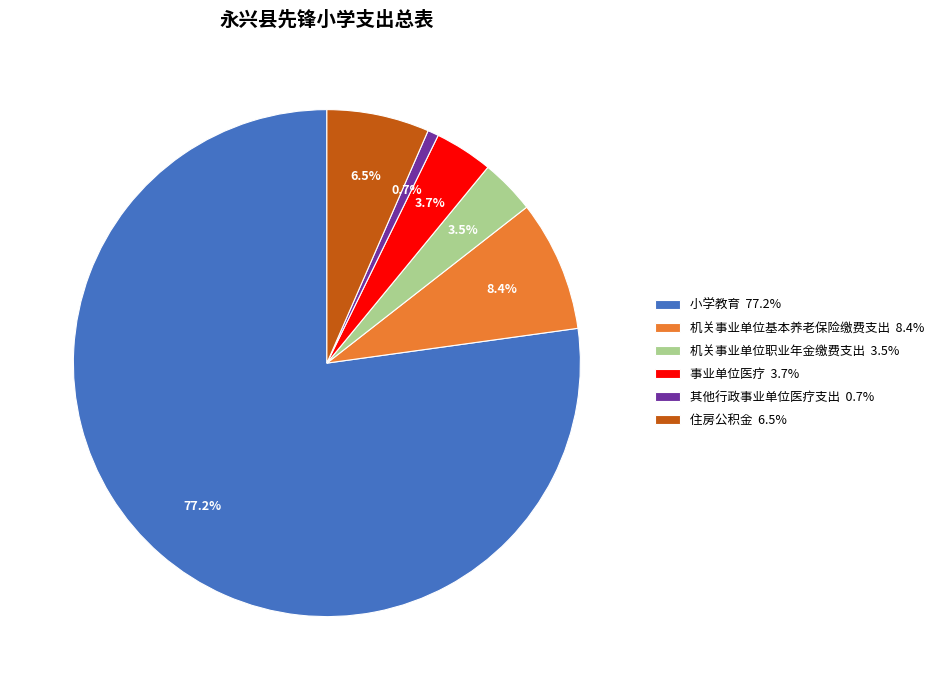

What is the majority slice?

小学教育